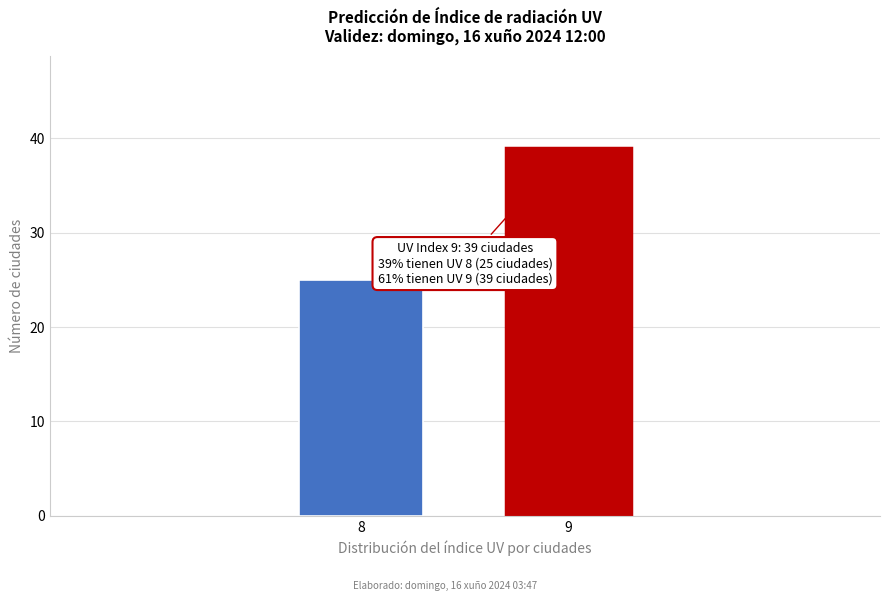

Reading left to right, what are all the values shown in this chart?

8=25	9=39